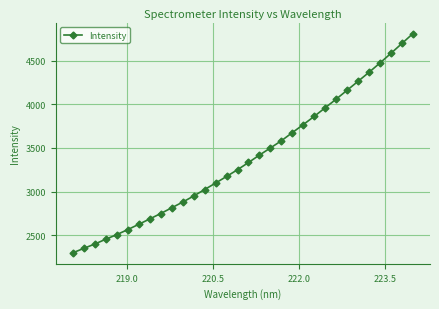

Count the number of values greater than 3333.

16